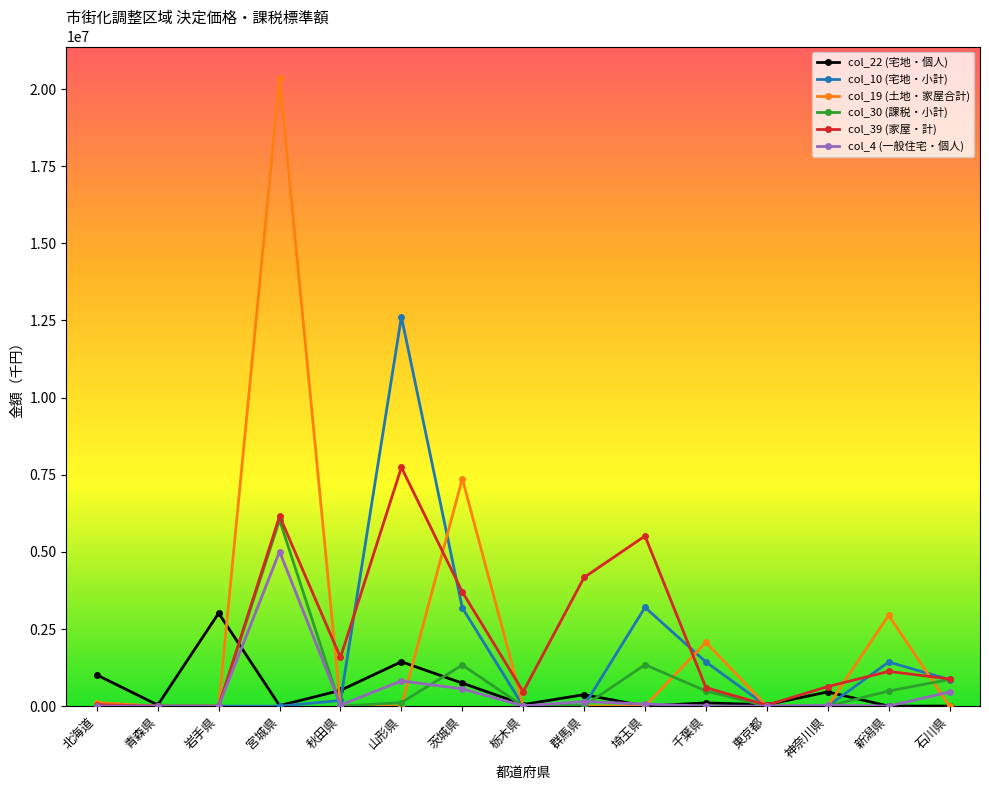

The col_39 (家屋・計) series shows 8435579 at 埼玉県. True or false?

False